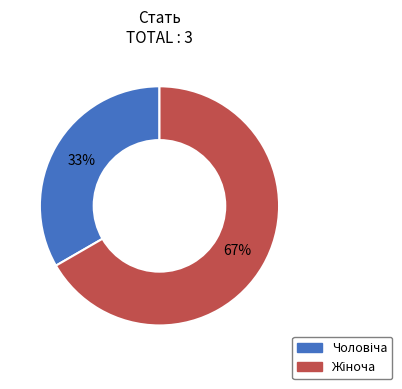

To the nearest percent, what is the average slice percentage?

50%